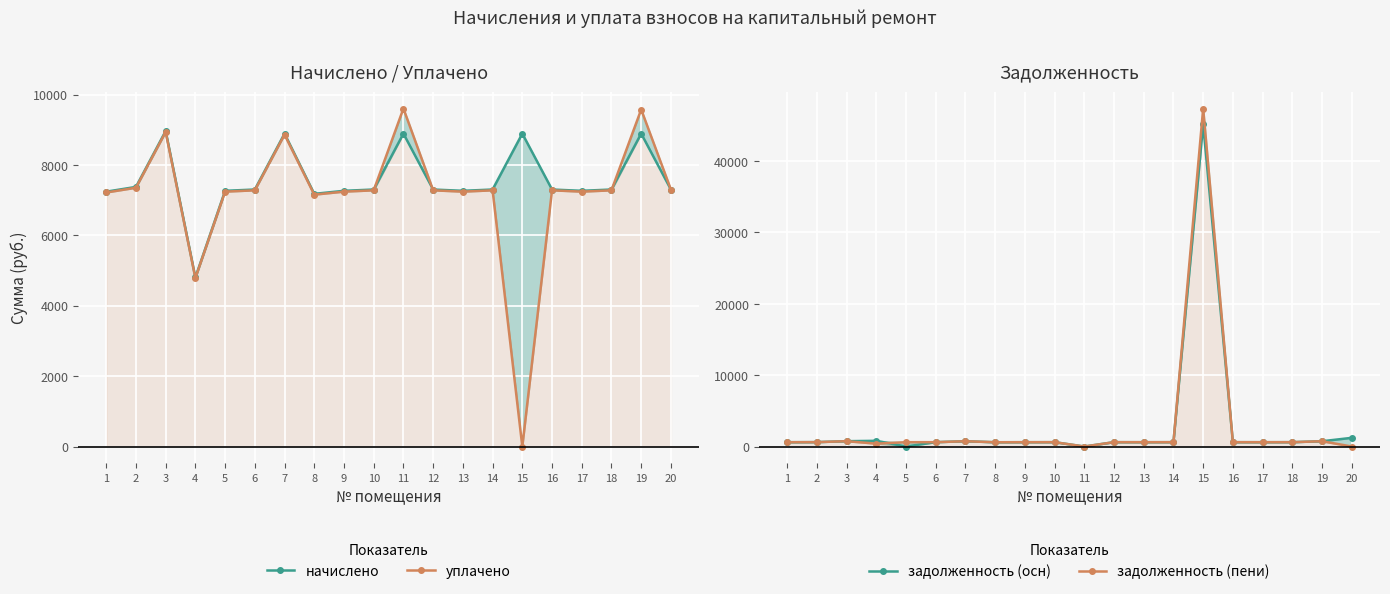

At which category does начислено reach its first local valley?

4